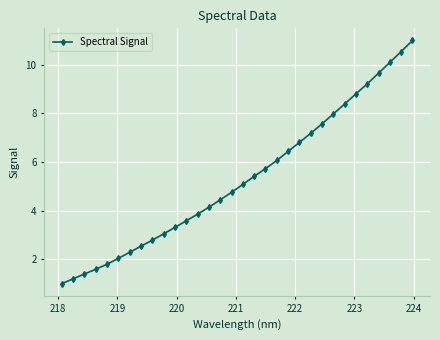

How many values are below 5?

16